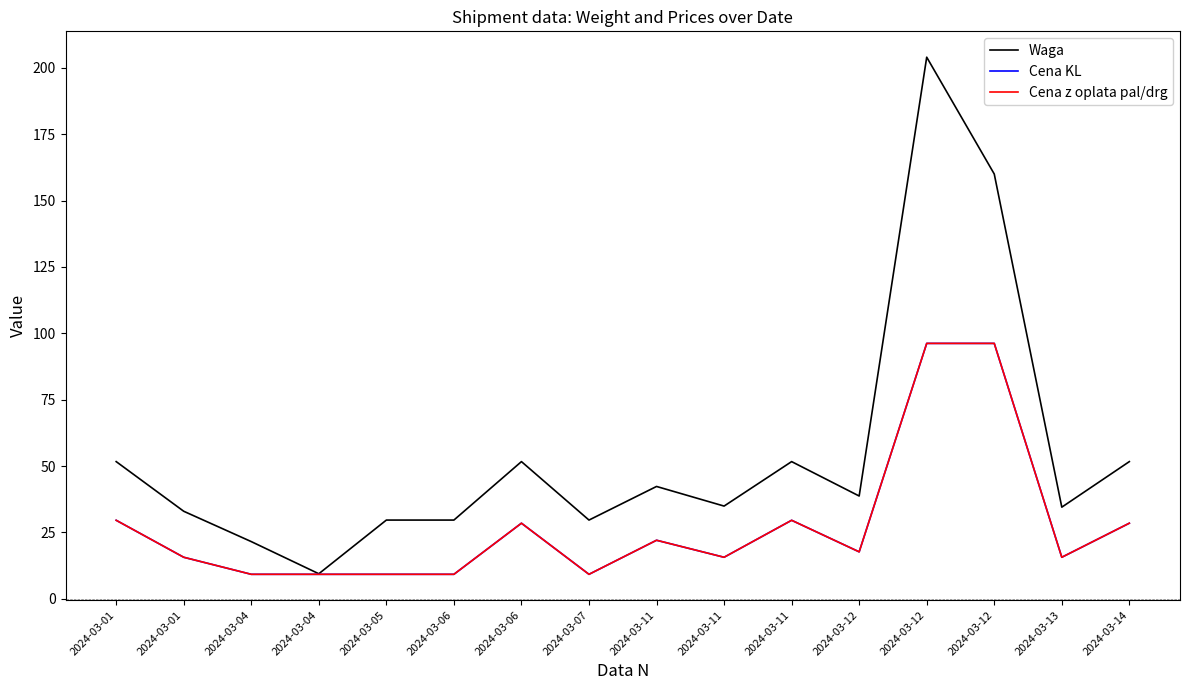

Is this an area chart (filled region under the line)?

No